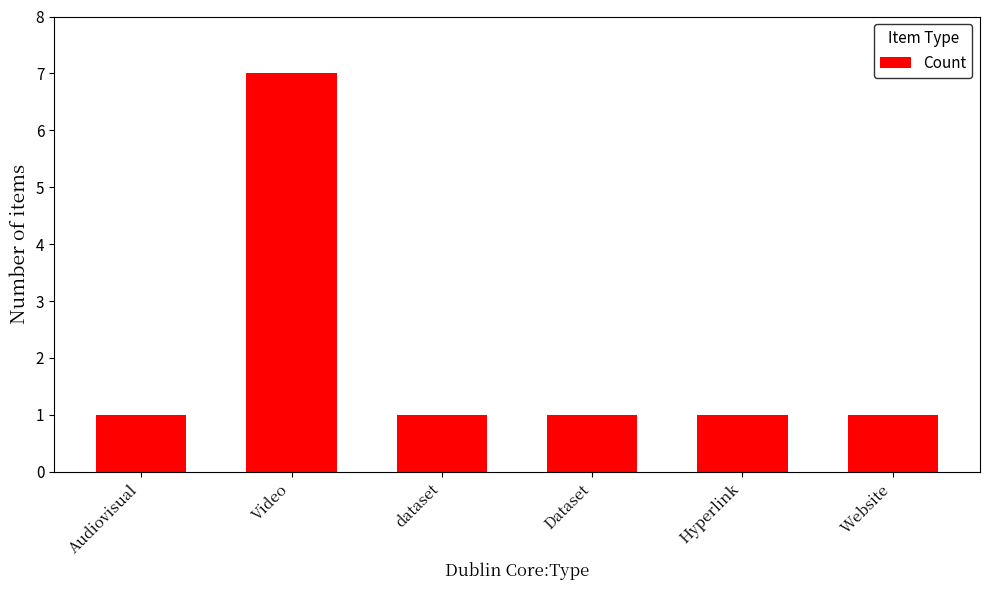

What is the label of the 3rd bar from the left?

dataset